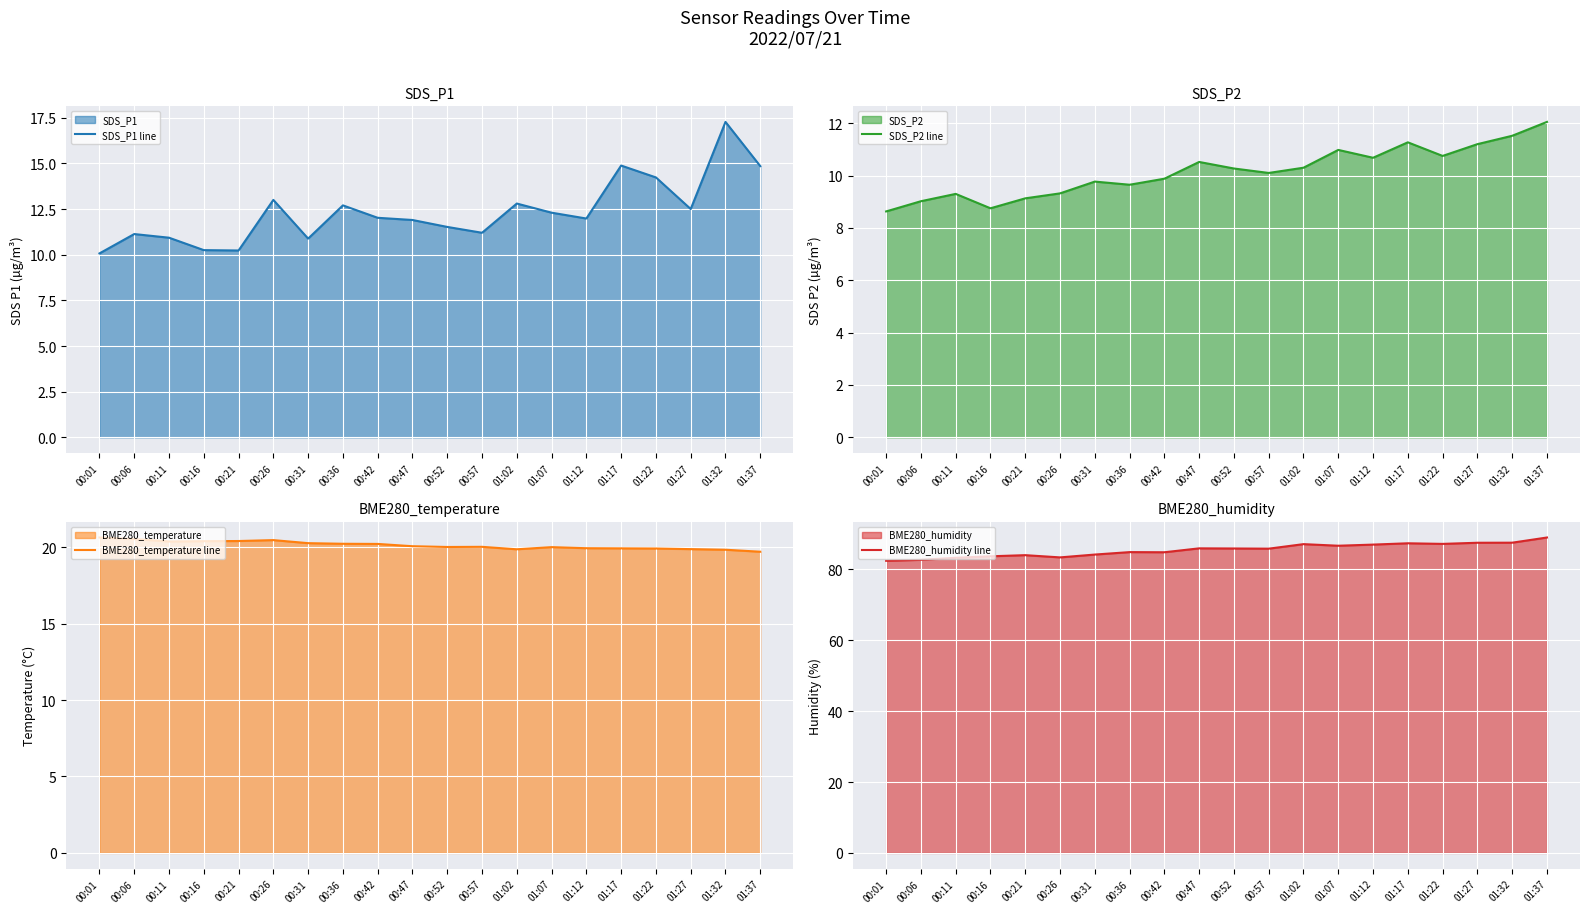

How many interior local peaks does the SDS_P1 line series have?

6